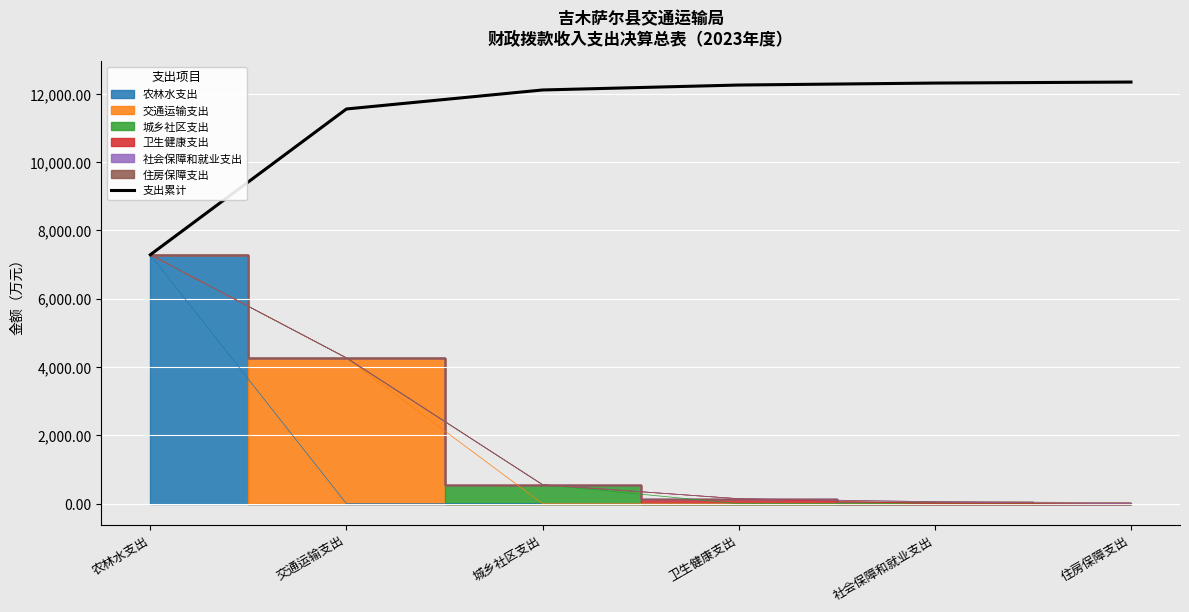

Read the 支出累计 value at 交通运输支出.

11558.1